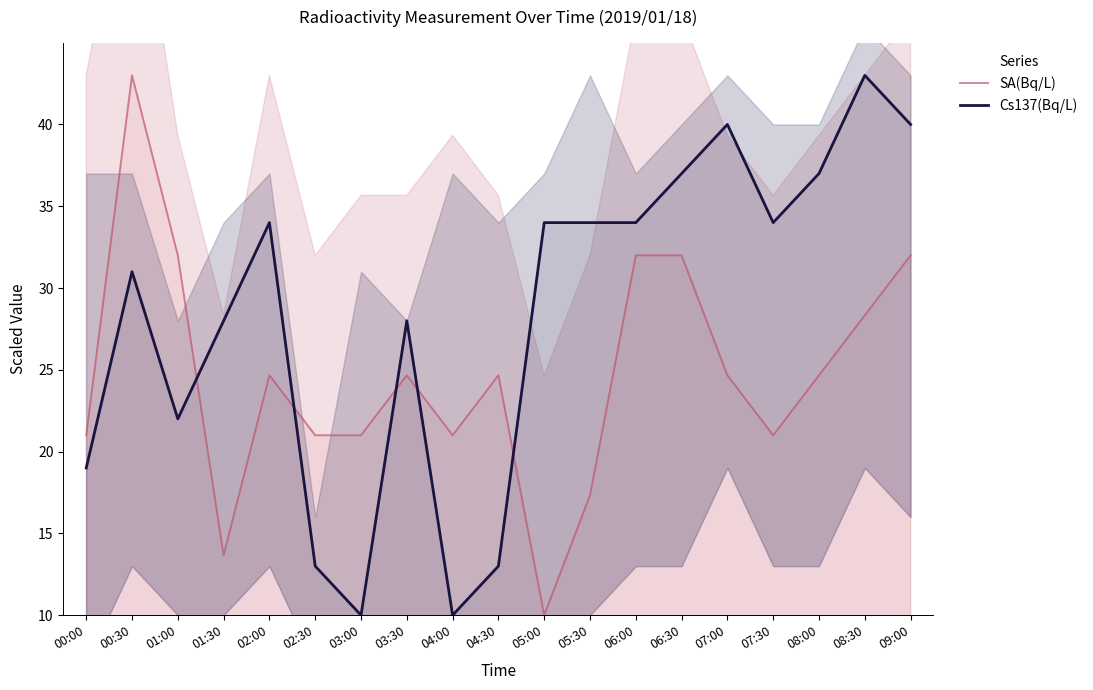

Is it true that Cs137(Bq/L) equals 37.0 at 06:30?

True